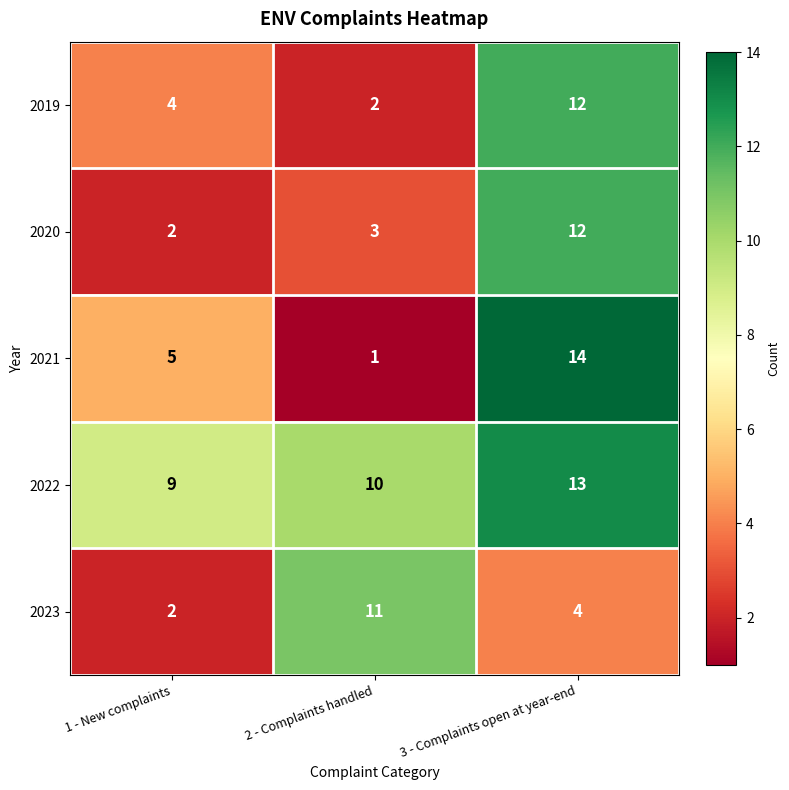

Count the 2023 values in the range 2 to 11.

3